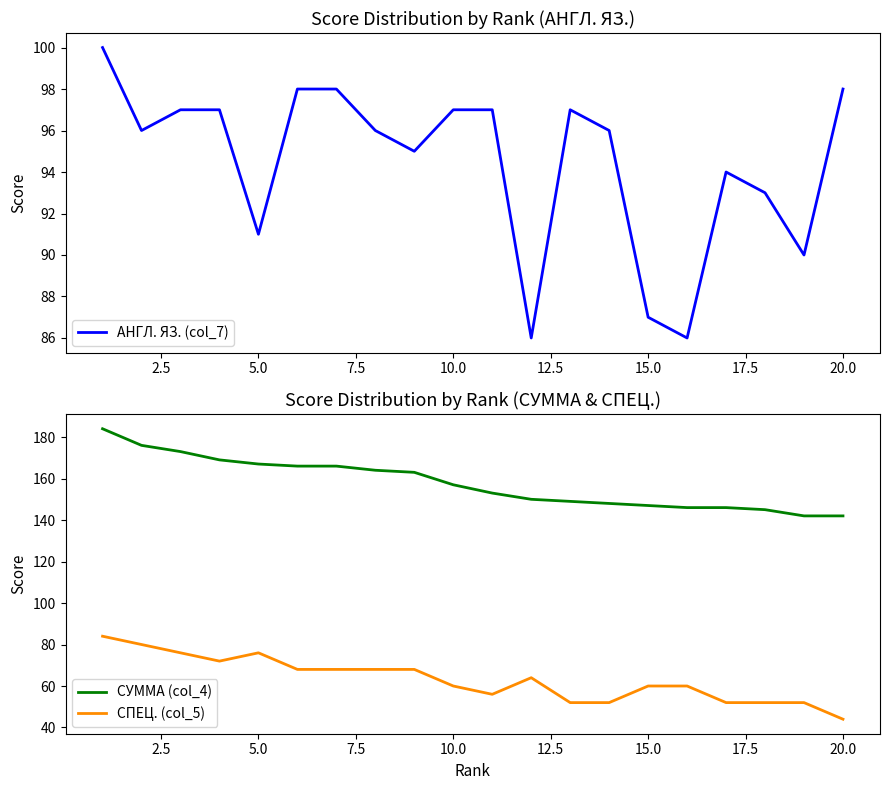

Is it true that СПЕЦ. (col_5) equals 60 at 15.0?

True